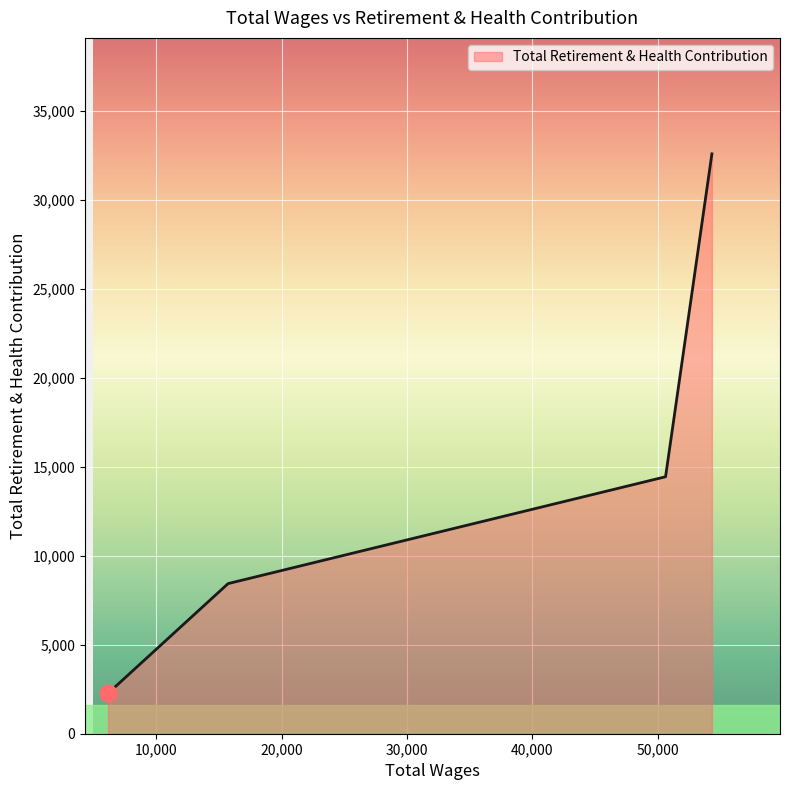

What is the sum of all values?

57719